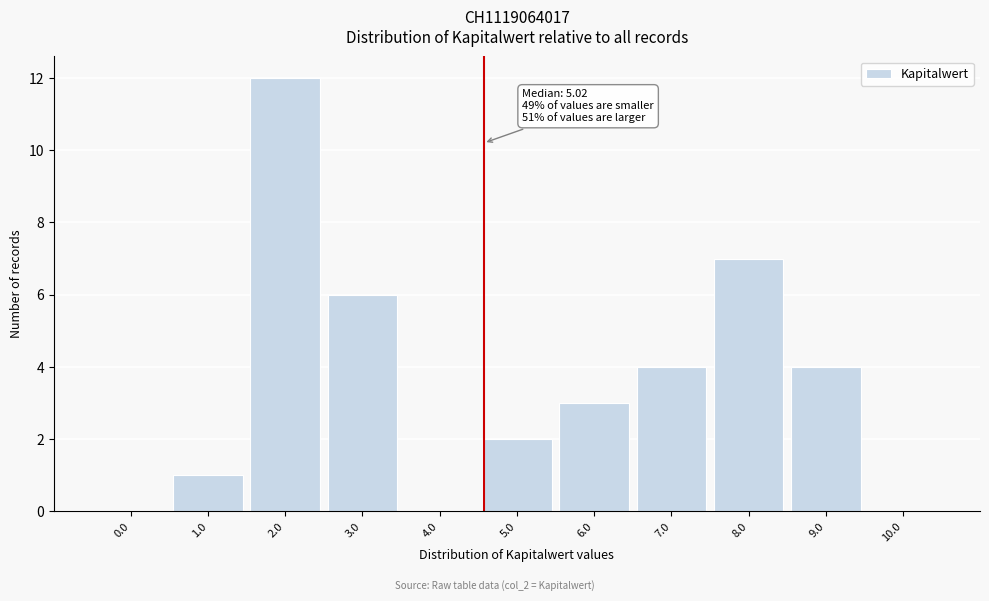

Reading left to right, list all the values displayed in this chart.

0.0=0	1.0=1	2.0=12	3.0=6	4.0=0	5.0=2	6.0=3	7.0=4	8.0=7	9.0=4	10.0=0